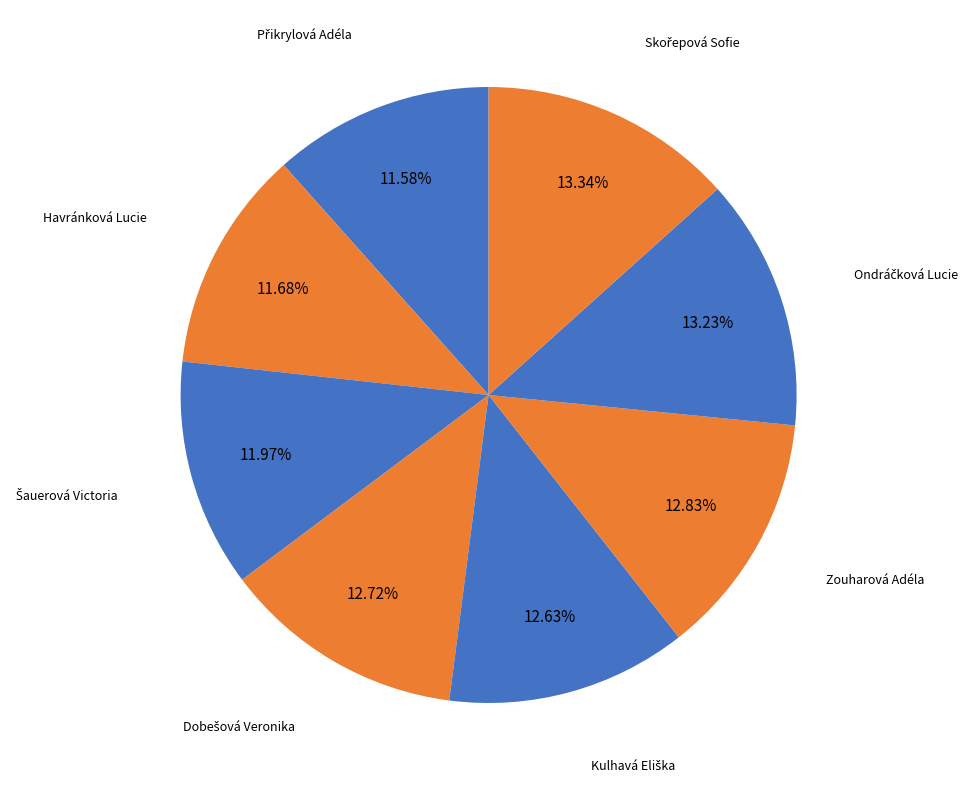

Count the number of slices in the pie.

8